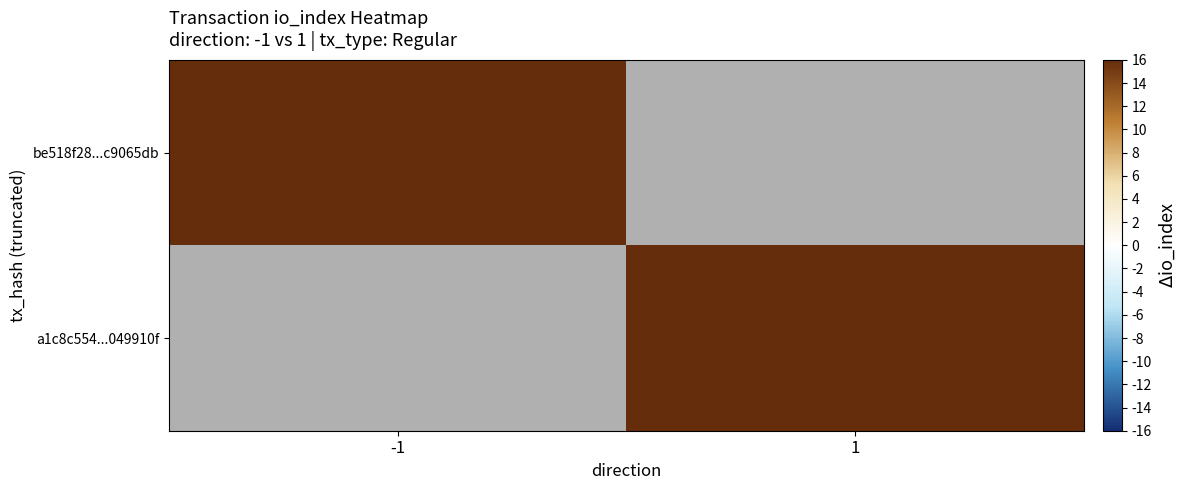

Which category has the lowest value in the be518f28...c9065db series?

-1